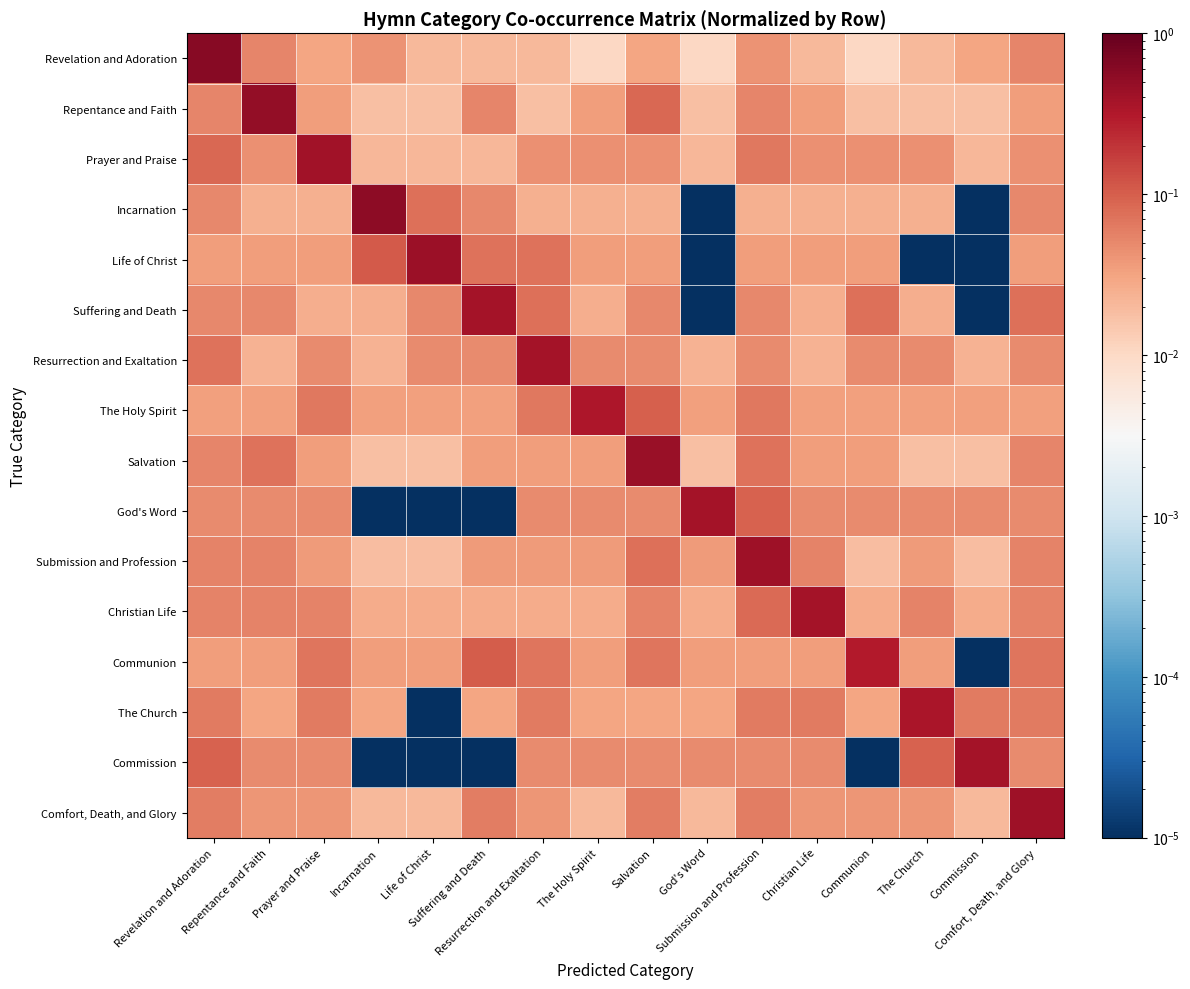

Reading left to right, extract all data points from this chart.

Revelation and Adoration: Revelation and Adoration=0.6	Repentance and Faith=0.1	Prayer and Praise=0.0	Incarnation=0.0	Life of Christ=0.0	Suffering and Death=0.0	Resurrection and Exaltation=0.0	The Holy Spirit=0.0	Salvation=0.0	God's Word=0.0	Submission and Profession=0.0	Christian Life=0.0	Communion=0.0	The Church=0.0	Commission=0.0	Comfort, Death, and Glory=0.1
Repentance and Faith: Revelation and Adoration=0.1	Repentance and Faith=0.5	Prayer and Praise=0.0	Incarnation=0.0	Life of Christ=0.0	Suffering and Death=0.1	Resurrection and Exaltation=0.0	The Holy Spirit=0.0	Salvation=0.1	God's Word=0.0	Submission and Profession=0.1	Christian Life=0.0	Communion=0.0	The Church=0.0	Commission=0.0	Comfort, Death, and Glory=0.0
Prayer and Praise: Revelation and Adoration=0.1	Repentance and Faith=0.0	Prayer and Praise=0.4	Incarnation=0.0	Life of Christ=0.0	Suffering and Death=0.0	Resurrection and Exaltation=0.0	The Holy Spirit=0.0	Salvation=0.0	God's Word=0.0	Submission and Profession=0.1	Christian Life=0.0	Communion=0.0	The Church=0.0	Commission=0.0	Comfort, Death, and Glory=0.0
Incarnation: Revelation and Adoration=0.1	Repentance and Faith=0.0	Prayer and Praise=0.0	Incarnation=0.6	Life of Christ=0.1	Suffering and Death=0.1	Resurrection and Exaltation=0.0	The Holy Spirit=0.0	Salvation=0.0	God's Word=0.0	Submission and Profession=0.0	Christian Life=0.0	Communion=0.0	The Church=0.0	Commission=0.0	Comfort, Death, and Glory=0.1
Life of Christ: Revelation and Adoration=0.0	Repentance and Faith=0.0	Prayer and Praise=0.0	Incarnation=0.1	Life of Christ=0.4	Suffering and Death=0.1	Resurrection and Exaltation=0.1	The Holy Spirit=0.0	Salvation=0.0	God's Word=0.0	Submission and Profession=0.0	Christian Life=0.0	Communion=0.0	The Church=0.0	Commission=0.0	Comfort, Death, and Glory=0.0
Suffering and Death: Revelation and Adoration=0.1	Repentance and Faith=0.1	Prayer and Praise=0.0	Incarnation=0.0	Life of Christ=0.1	Suffering and Death=0.4	Resurrection and Exaltation=0.1	The Holy Spirit=0.0	Salvation=0.1	God's Word=0.0	Submission and Profession=0.1	Christian Life=0.0	Communion=0.1	The Church=0.0	Commission=0.0	Comfort, Death, and Glory=0.1
Resurrection and Exaltation: Revelation and Adoration=0.1	Repentance and Faith=0.0	Prayer and Praise=0.0	Incarnation=0.0	Life of Christ=0.0	Suffering and Death=0.0	Resurrection and Exaltation=0.4	The Holy Spirit=0.0	Salvation=0.0	God's Word=0.0	Submission and Profession=0.0	Christian Life=0.0	Communion=0.0	The Church=0.0	Commission=0.0	Comfort, Death, and Glory=0.0
The Holy Spirit: Revelation and Adoration=0.0	Repentance and Faith=0.0	Prayer and Praise=0.1	Incarnation=0.0	Life of Christ=0.0	Suffering and Death=0.0	Resurrection and Exaltation=0.1	The Holy Spirit=0.3	Salvation=0.1	God's Word=0.0	Submission and Profession=0.1	Christian Life=0.0	Communion=0.0	The Church=0.0	Commission=0.0	Comfort, Death, and Glory=0.0
Salvation: Revelation and Adoration=0.1	Repentance and Faith=0.1	Prayer and Praise=0.0	Incarnation=0.0	Life of Christ=0.0	Suffering and Death=0.0	Resurrection and Exaltation=0.0	The Holy Spirit=0.0	Salvation=0.4	God's Word=0.0	Submission and Profession=0.1	Christian Life=0.0	Communion=0.0	The Church=0.0	Commission=0.0	Comfort, Death, and Glory=0.1
God's Word: Revelation and Adoration=0.0	Repentance and Faith=0.0	Prayer and Praise=0.0	Incarnation=0.0	Life of Christ=0.0	Suffering and Death=0.0	Resurrection and Exaltation=0.0	The Holy Spirit=0.0	Salvation=0.0	God's Word=0.4	Submission and Profession=0.1	Christian Life=0.0	Communion=0.0	The Church=0.0	Commission=0.0	Comfort, Death, and Glory=0.0
Submission and Profession: Revelation and Adoration=0.1	Repentance and Faith=0.1	Prayer and Praise=0.0	Incarnation=0.0	Life of Christ=0.0	Suffering and Death=0.0	Resurrection and Exaltation=0.0	The Holy Spirit=0.0	Salvation=0.1	God's Word=0.0	Submission and Profession=0.4	Christian Life=0.1	Communion=0.0	The Church=0.0	Commission=0.0	Comfort, Death, and Glory=0.1
Christian Life: Revelation and Adoration=0.1	Repentance and Faith=0.1	Prayer and Praise=0.1	Incarnation=0.0	Life of Christ=0.0	Suffering and Death=0.0	Resurrection and Exaltation=0.0	The Holy Spirit=0.0	Salvation=0.1	God's Word=0.0	Submission and Profession=0.1	Christian Life=0.4	Communion=0.0	The Church=0.1	Commission=0.0	Comfort, Death, and Glory=0.1
Communion: Revelation and Adoration=0.0	Repentance and Faith=0.0	Prayer and Praise=0.1	Incarnation=0.0	Life of Christ=0.0	Suffering and Death=0.1	Resurrection and Exaltation=0.1	The Holy Spirit=0.0	Salvation=0.1	God's Word=0.0	Submission and Profession=0.0	Christian Life=0.0	Communion=0.3	The Church=0.0	Commission=0.0	Comfort, Death, and Glory=0.1
The Church: Revelation and Adoration=0.1	Repentance and Faith=0.0	Prayer and Praise=0.1	Incarnation=0.0	Life of Christ=0.0	Suffering and Death=0.0	Resurrection and Exaltation=0.1	The Holy Spirit=0.0	Salvation=0.0	God's Word=0.0	Submission and Profession=0.1	Christian Life=0.1	Communion=0.0	The Church=0.3	Commission=0.1	Comfort, Death, and Glory=0.1
Commission: Revelation and Adoration=0.1	Repentance and Faith=0.0	Prayer and Praise=0.0	Incarnation=0.0	Life of Christ=0.0	Suffering and Death=0.0	Resurrection and Exaltation=0.0	The Holy Spirit=0.0	Salvation=0.0	God's Word=0.0	Submission and Profession=0.0	Christian Life=0.0	Communion=0.0	The Church=0.1	Commission=0.4	Comfort, Death, and Glory=0.0
Comfort, Death, and Glory: Revelation and Adoration=0.1	Repentance and Faith=0.0	Prayer and Praise=0.0	Incarnation=0.0	Life of Christ=0.0	Suffering and Death=0.1	Resurrection and Exaltation=0.0	The Holy Spirit=0.0	Salvation=0.1	God's Word=0.0	Submission and Profession=0.1	Christian Life=0.0	Communion=0.0	The Church=0.0	Commission=0.0	Comfort, Death, and Glory=0.4